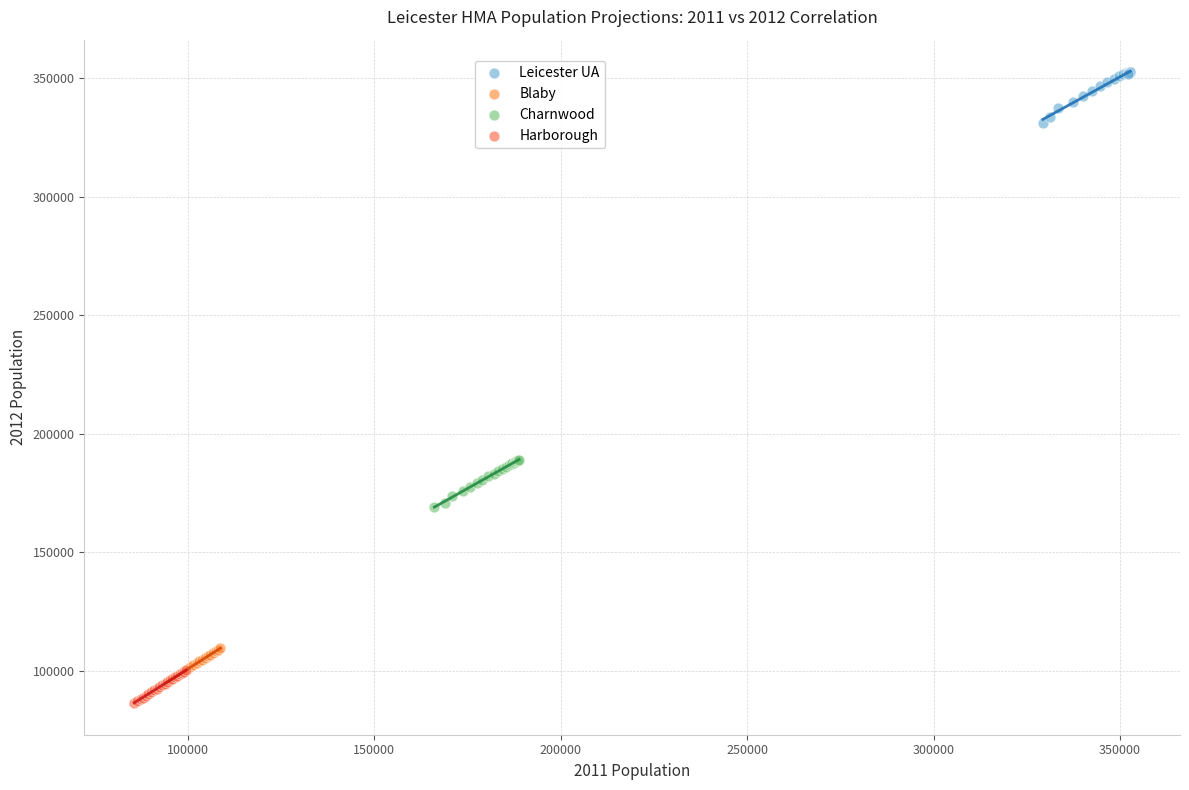

Which series contains the lowest Y value?

Harborough